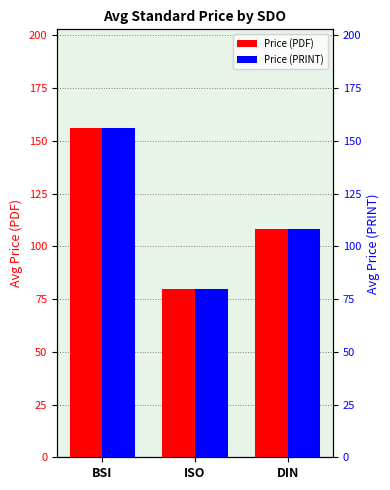

What are all the series names shown in the legend?

Price (PDF), Price (PRINT)